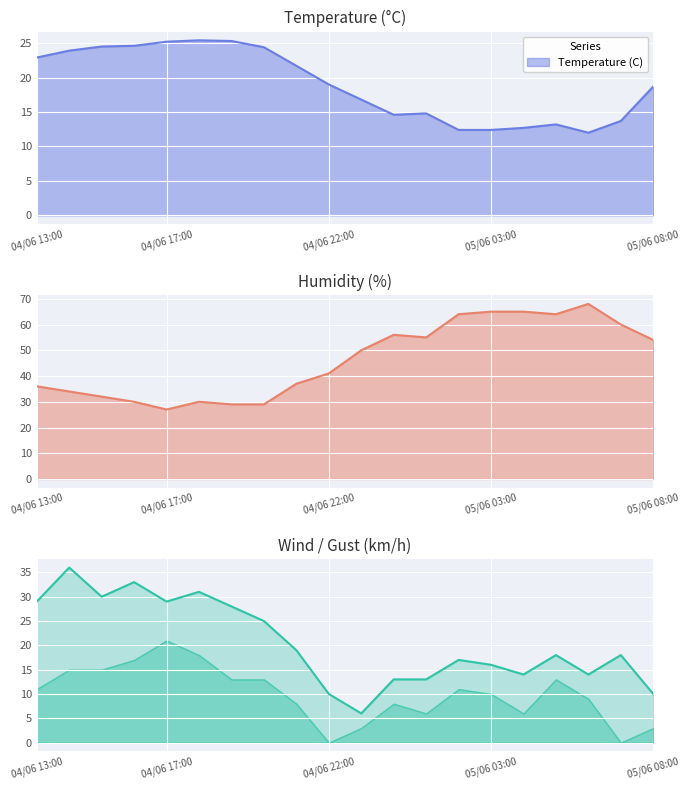

At which label does Temperature (C) reach its peak?

04/06 18:00